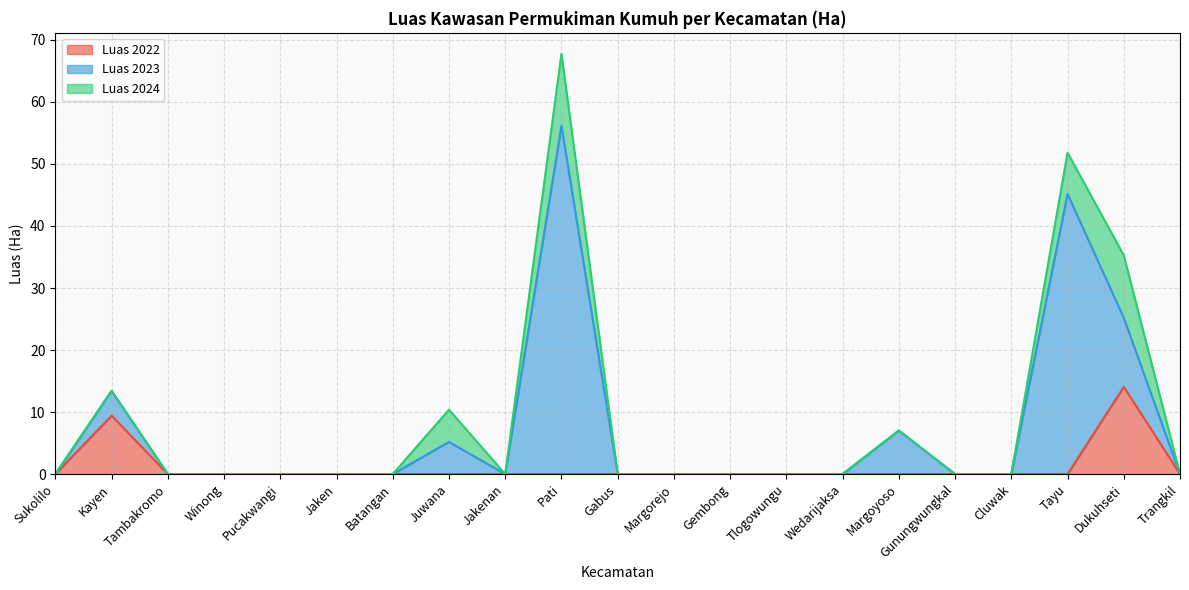

What is the sum of the Luas 2024 values at Tayu and Margorejo?

6.7